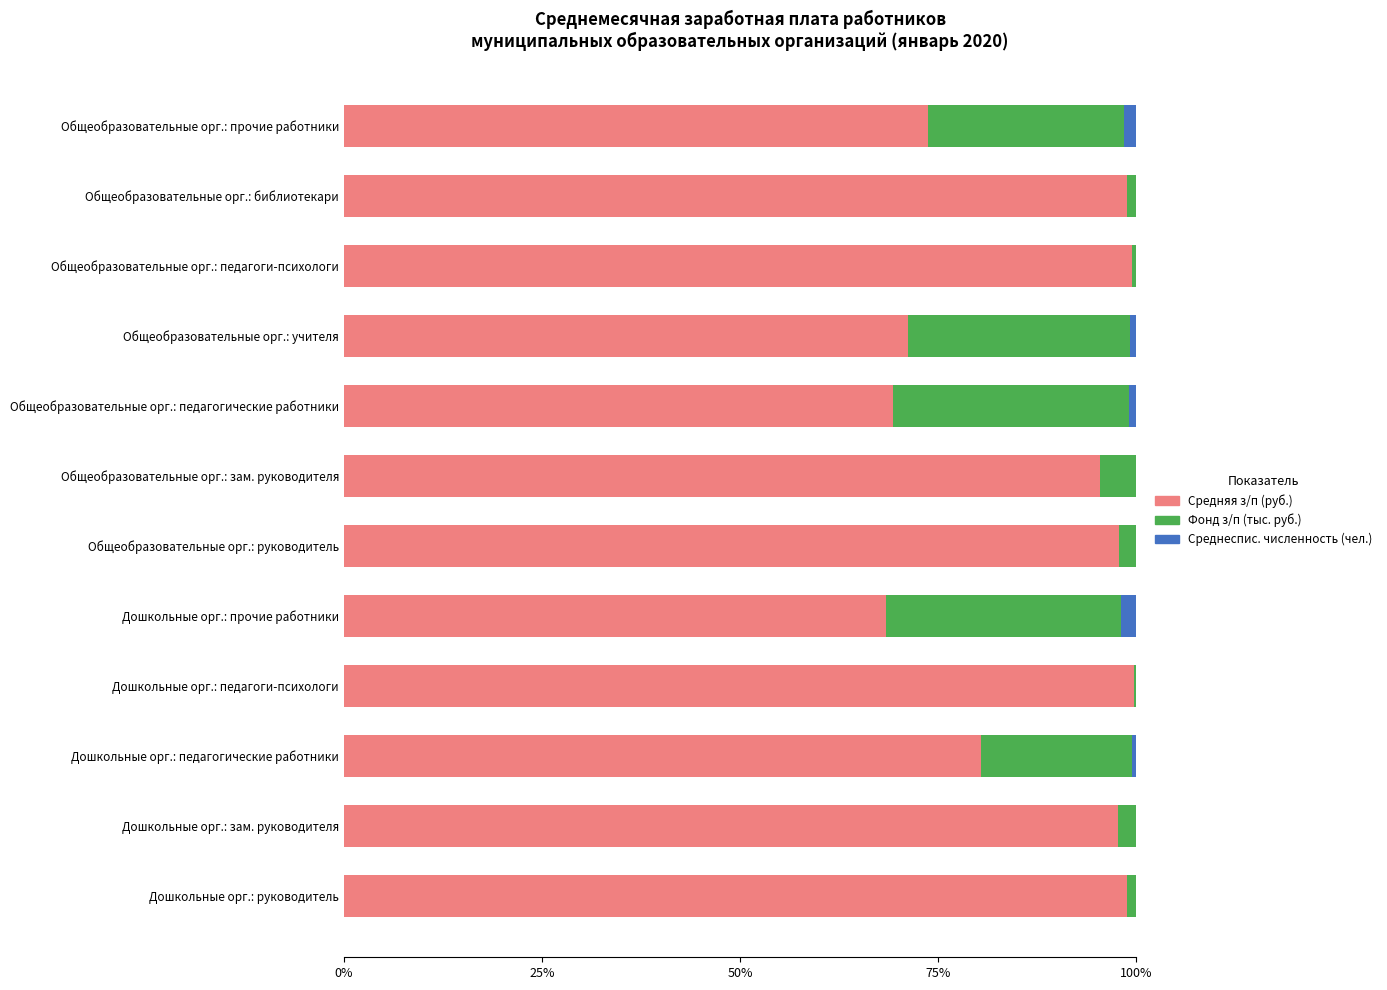

Is it true that Средняя з/п (руб.) equals 160.0 at Общеобразовательные орг.: библиотекари?

False